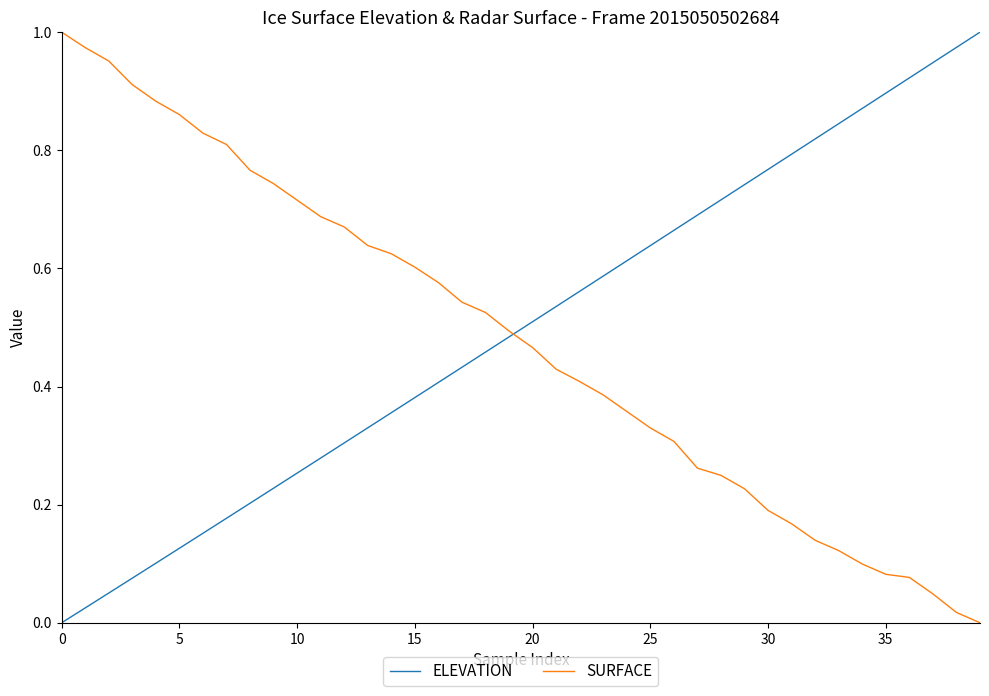

How many lines are shown in the chart?

2